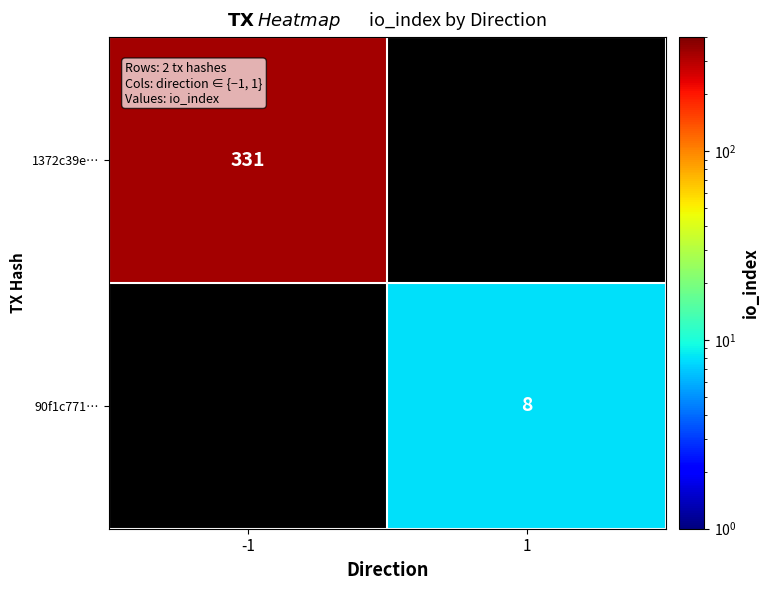

True or false: 90f1c771… has a value of 8 at 1.

True